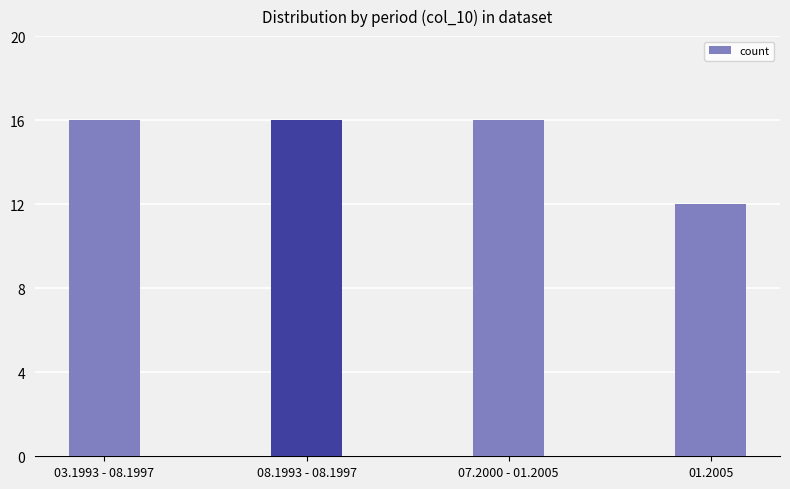

What is the approximate value at 07.2000 - 01.2005?

16